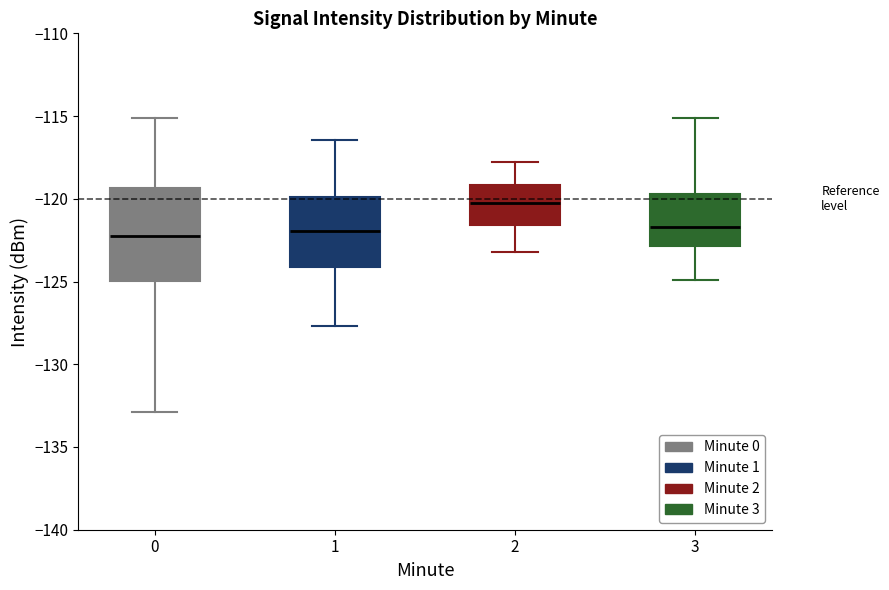

Where does the upper whisker of the box at x = 2 end on the y-axis? The values are not printed on the chart, so give them approximately, as read against the axis.

-118.0